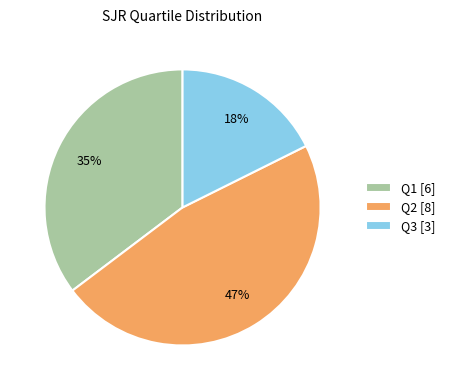

What is the ratio of the value at Q3 [3] to the value at Q1 [6]?

0.5